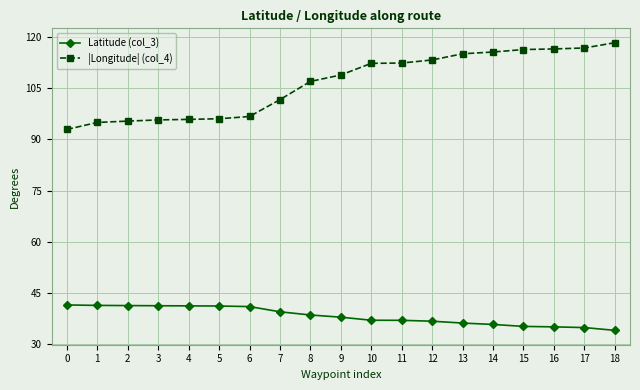

How many lines are shown in the chart?

2